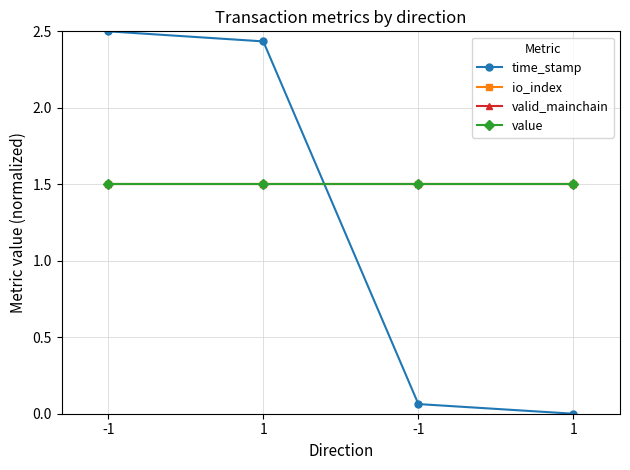

Is the value of io_index at 1 greater than the value of value at -1?

No